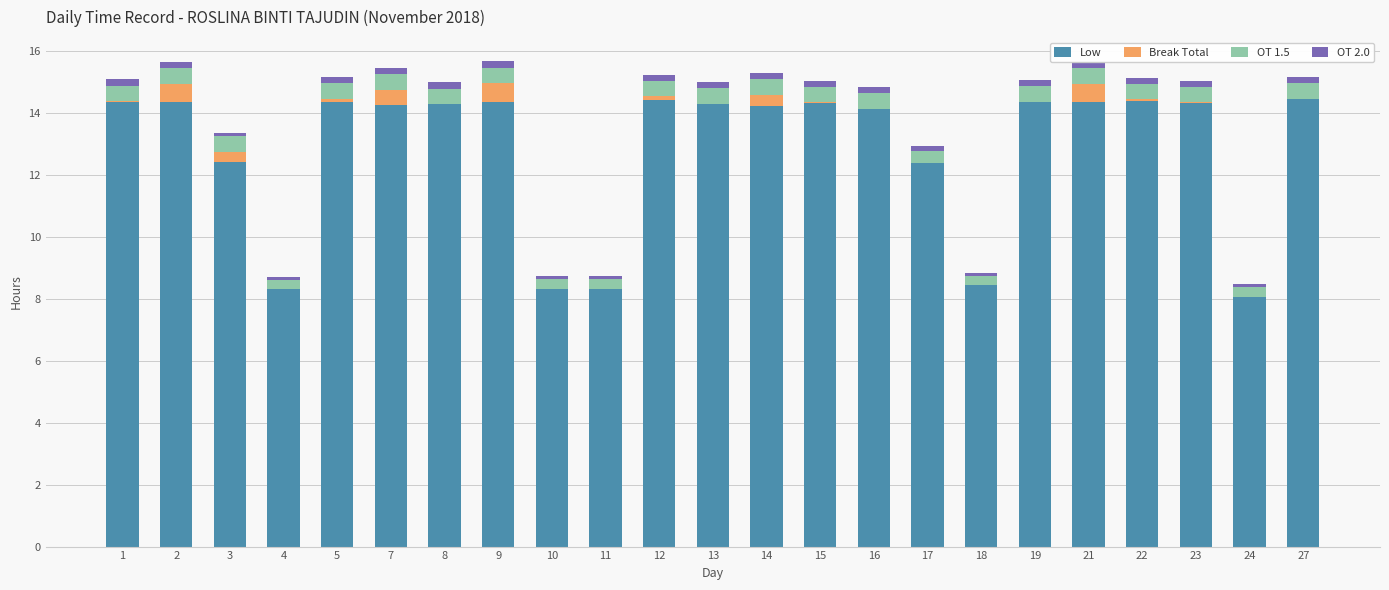

What is the sum of the OT 1.5 values at 8 and 17?

0.9